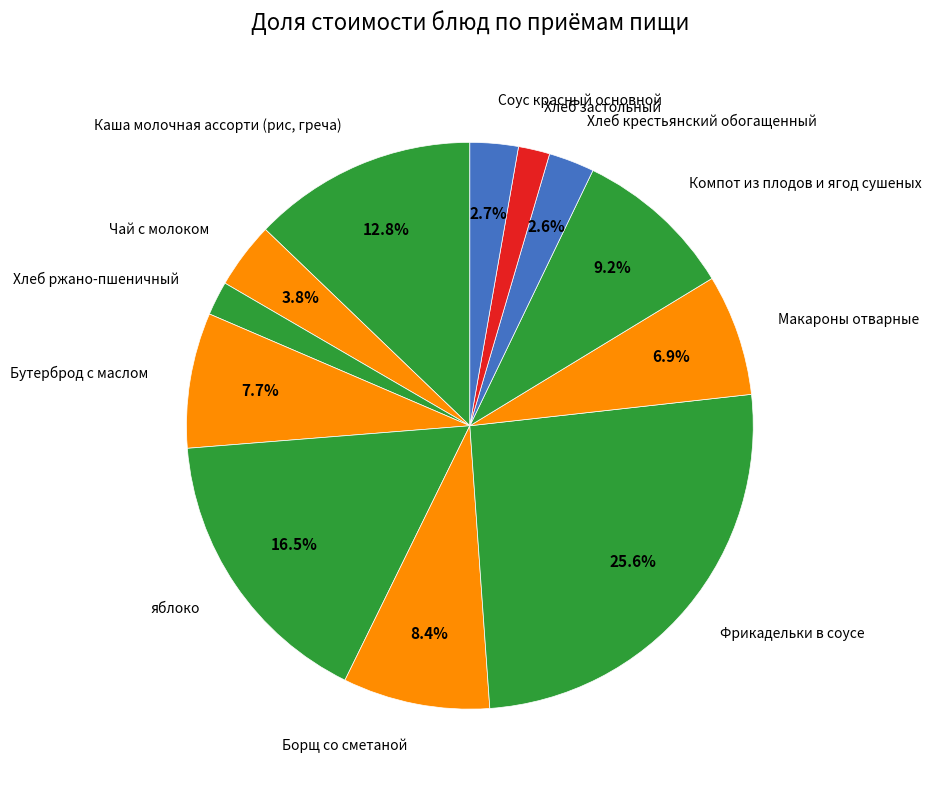

Is Борщ со сметаной the majority of the pie?

No